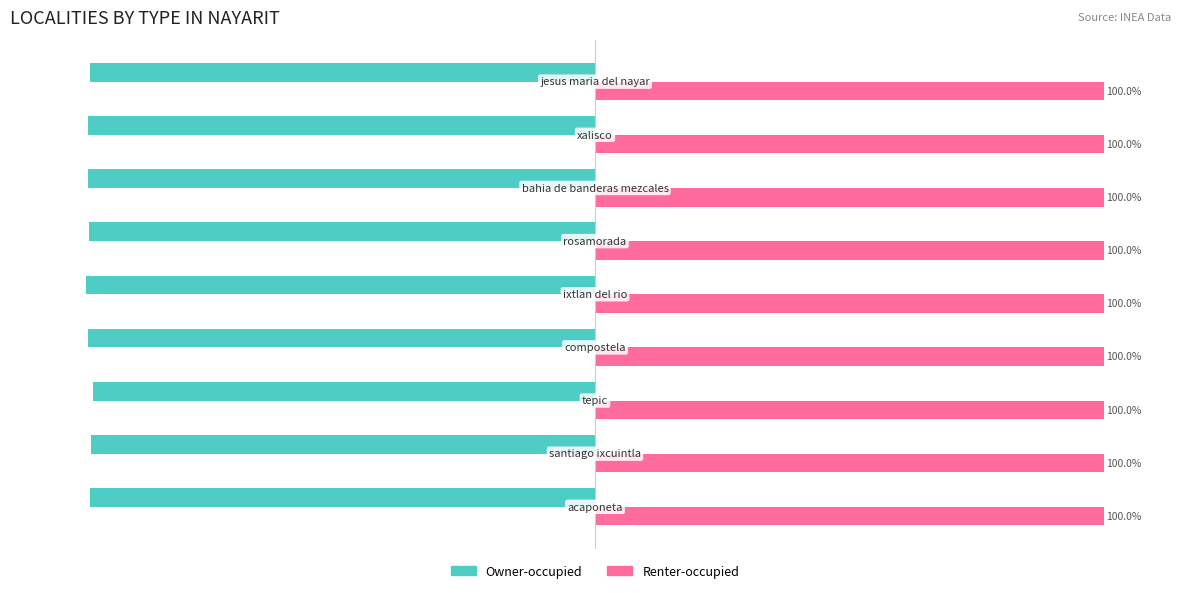

Which series has the largest range (max minus min)?

Owner-occupied